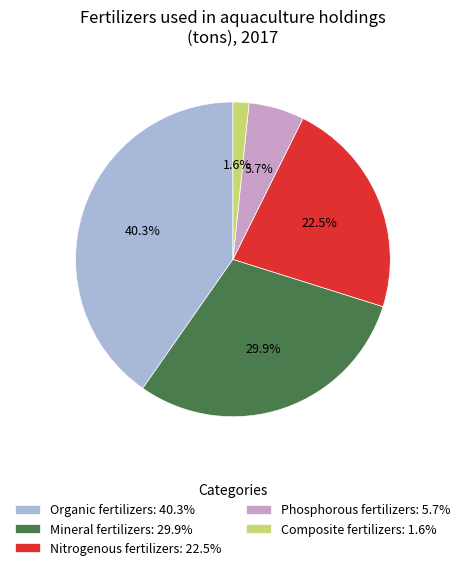

Does Phosphorous fertilizers represent more than half of the total?

No